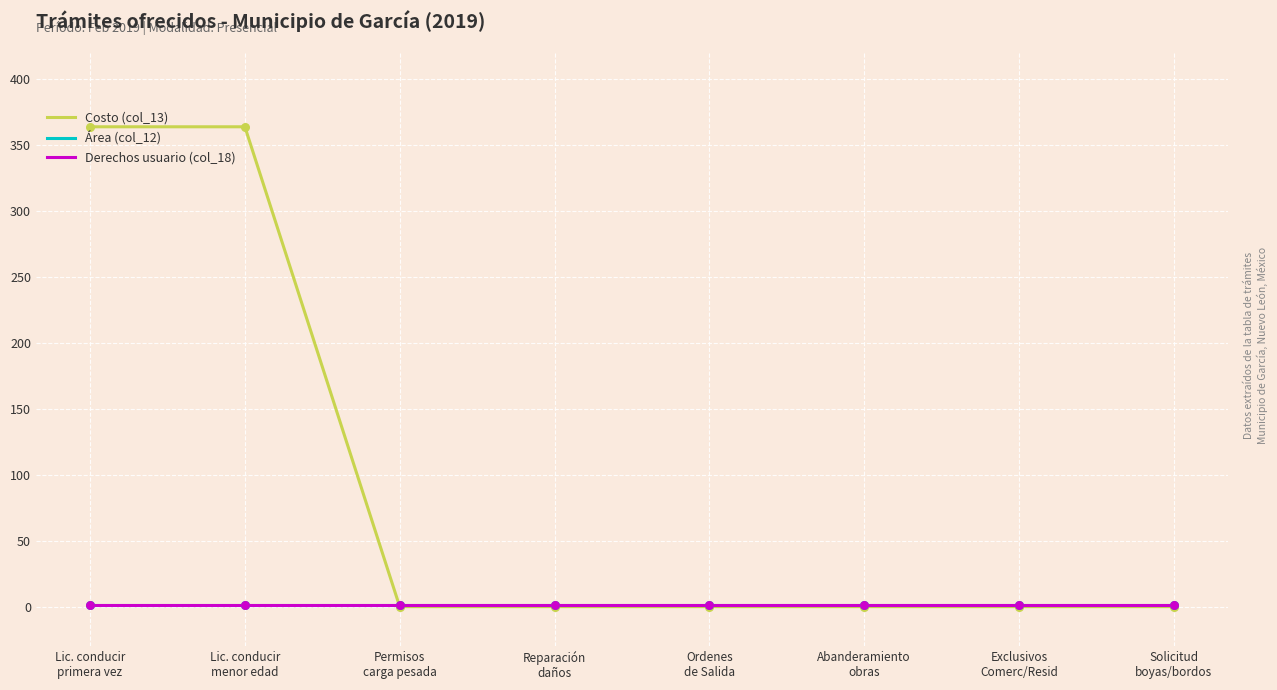

Which series has the largest total across all categories?

Costo (col_13)